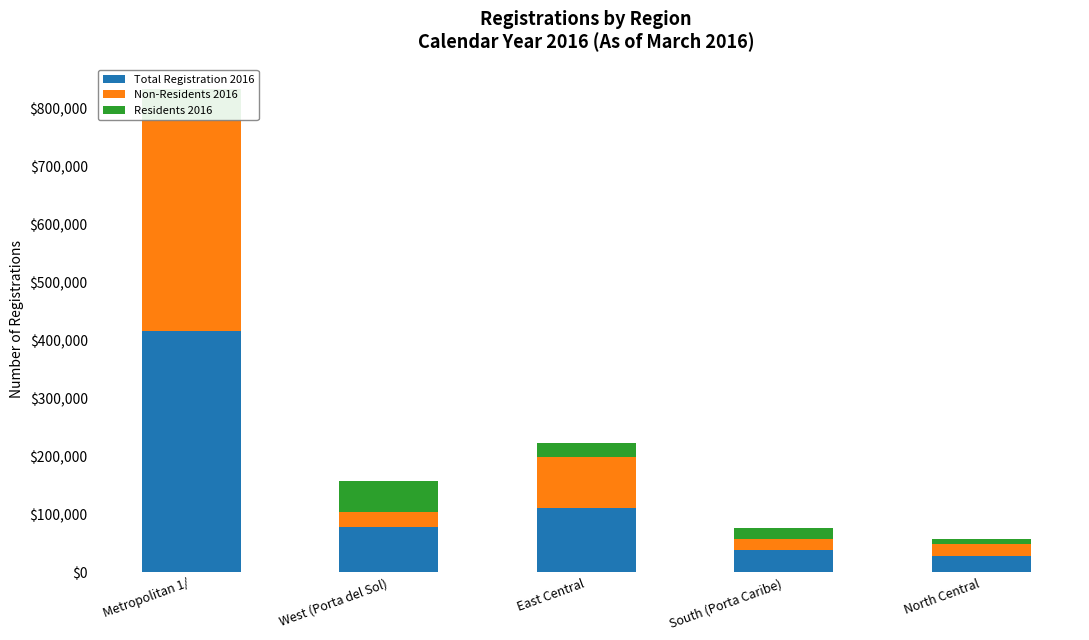

Reading left to right, list all the values displayed in this chart.

Total Registration 2016: 417397	78765	111943	38697	29008
Non-Residents 2016: 363527	26039	87780	18325	19634
Residents 2016: 53870	52726	24163	20372	9374